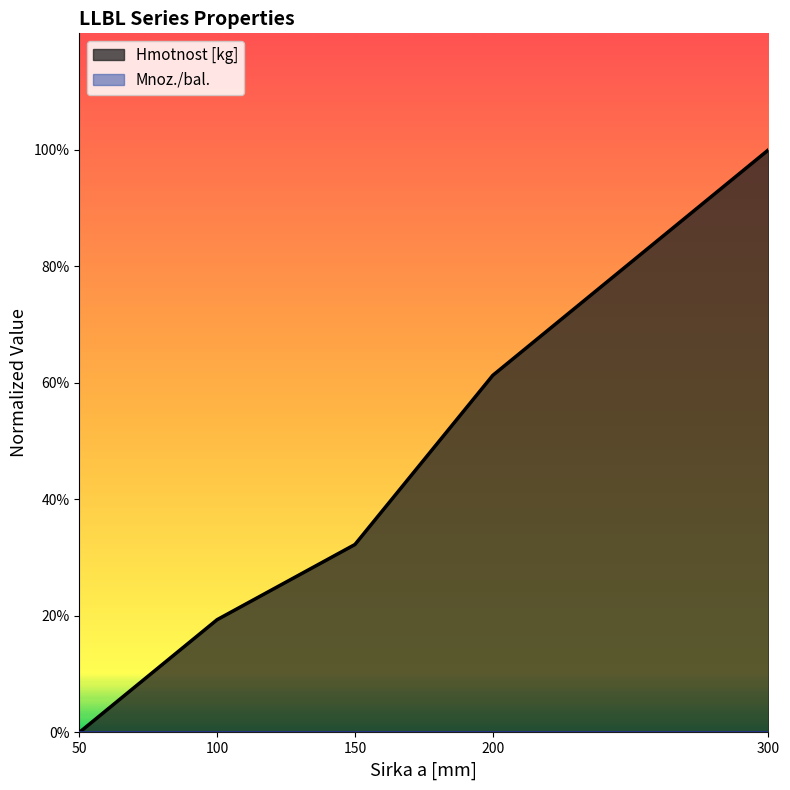

The chart shows a value of 0.2 at 100. True or false?

True